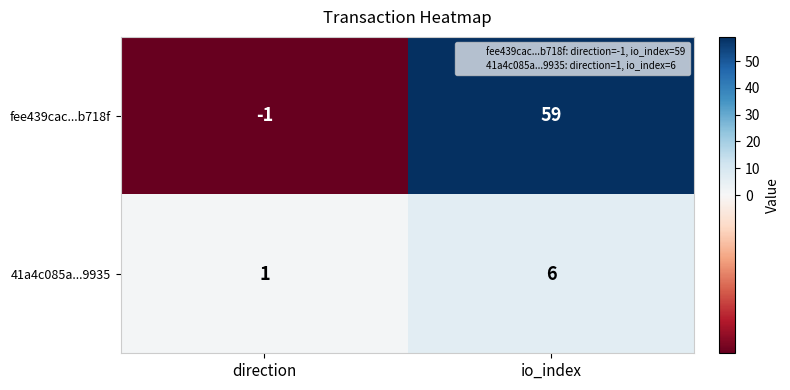

The value of fee439cac...b718f at io_index is 12. True or false?

False